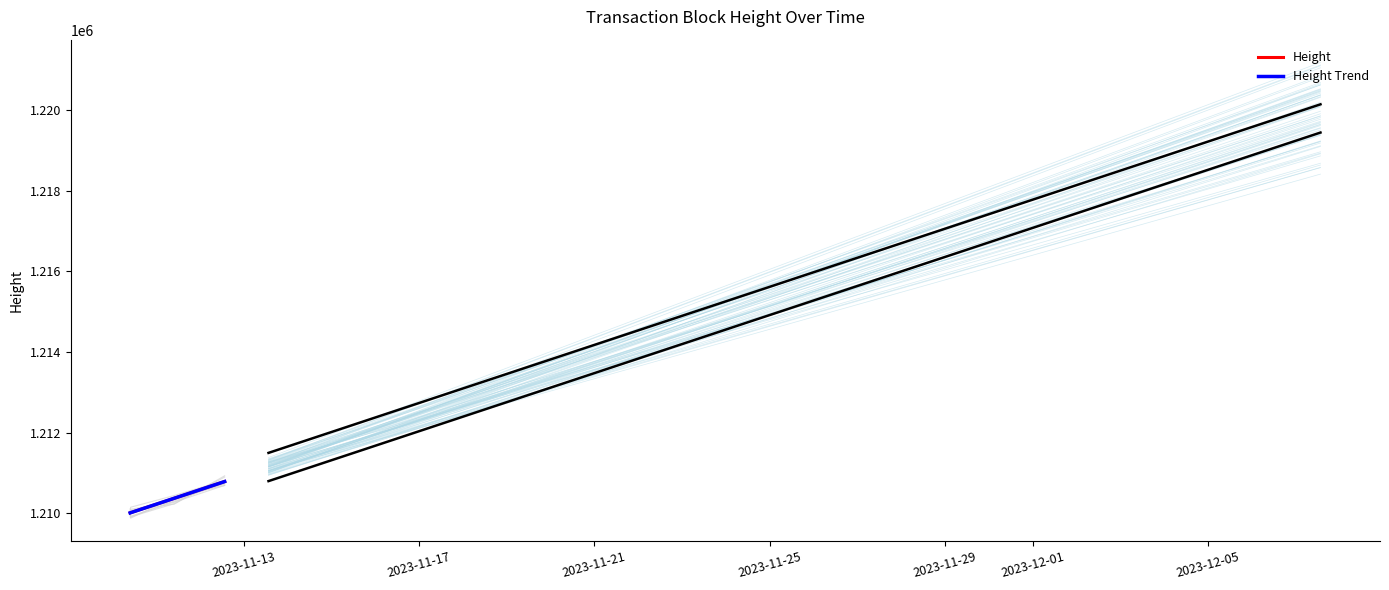

True or false: Height Trend has more than 1 points higher than both neighbors.

False